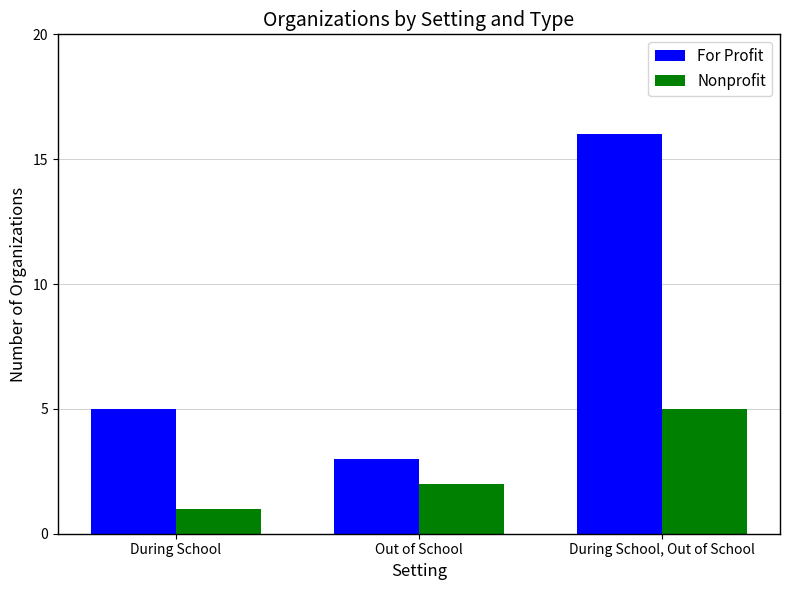

Between During School and During School, Out of School, which series saw the biggest shift?

For Profit